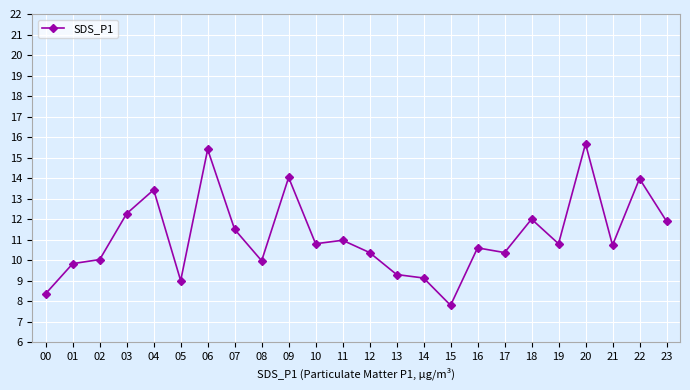

What is the difference between the maximum and minimum values?

7.9